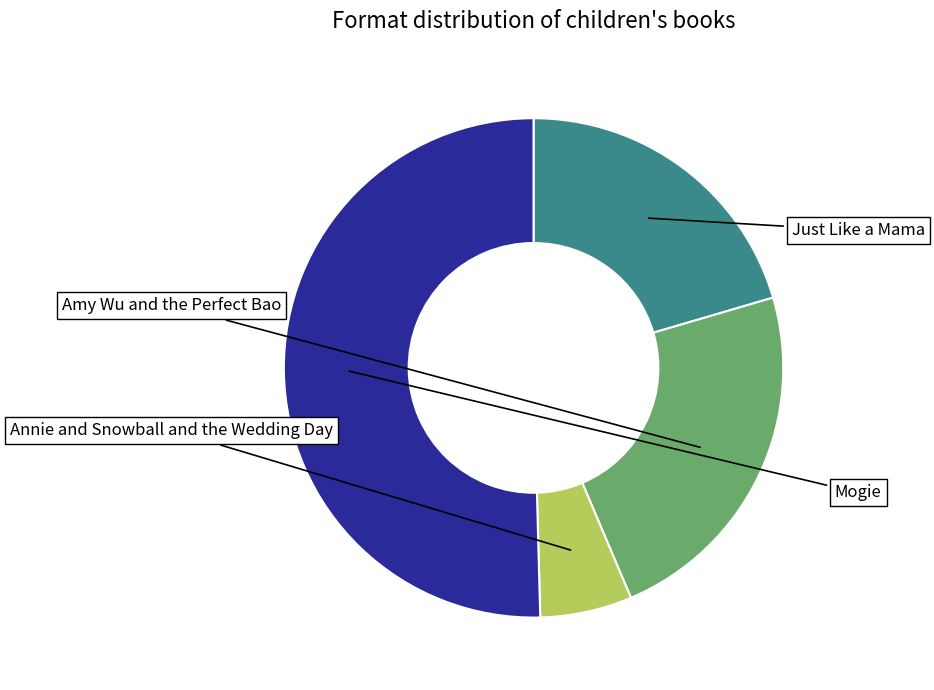

How many segments does this pie chart have?

4